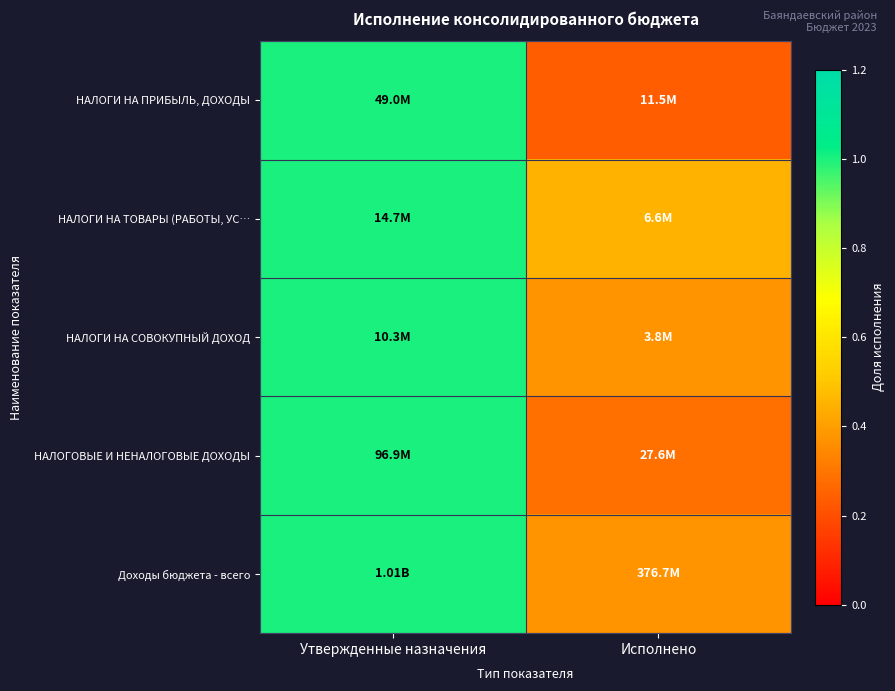

At which category does the chart reach its minimum across all series?

Исполнено